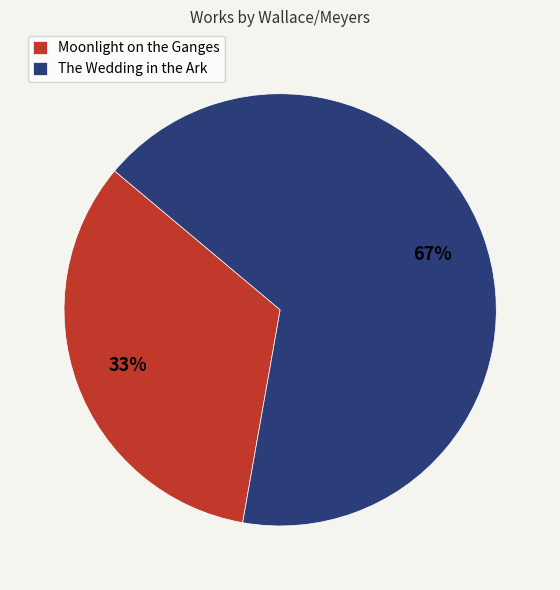

What percentage is the Moonlight on the Ganges slice, to the nearest percent?

33%